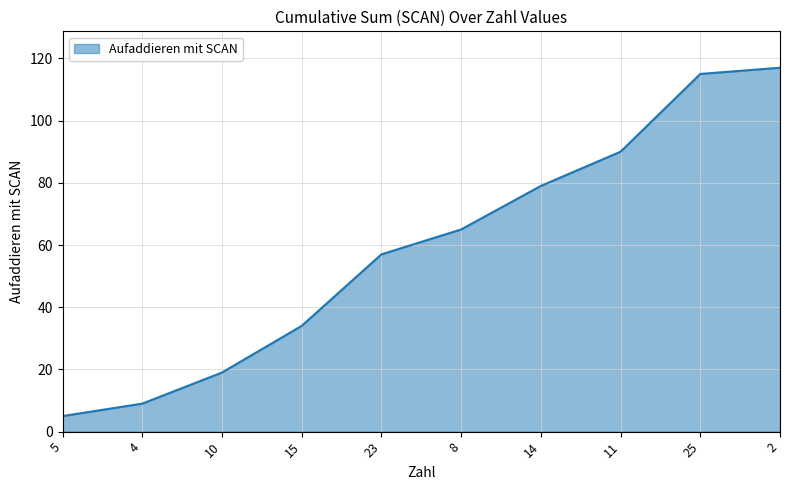

What is the change in value from 4 to 11?

+81